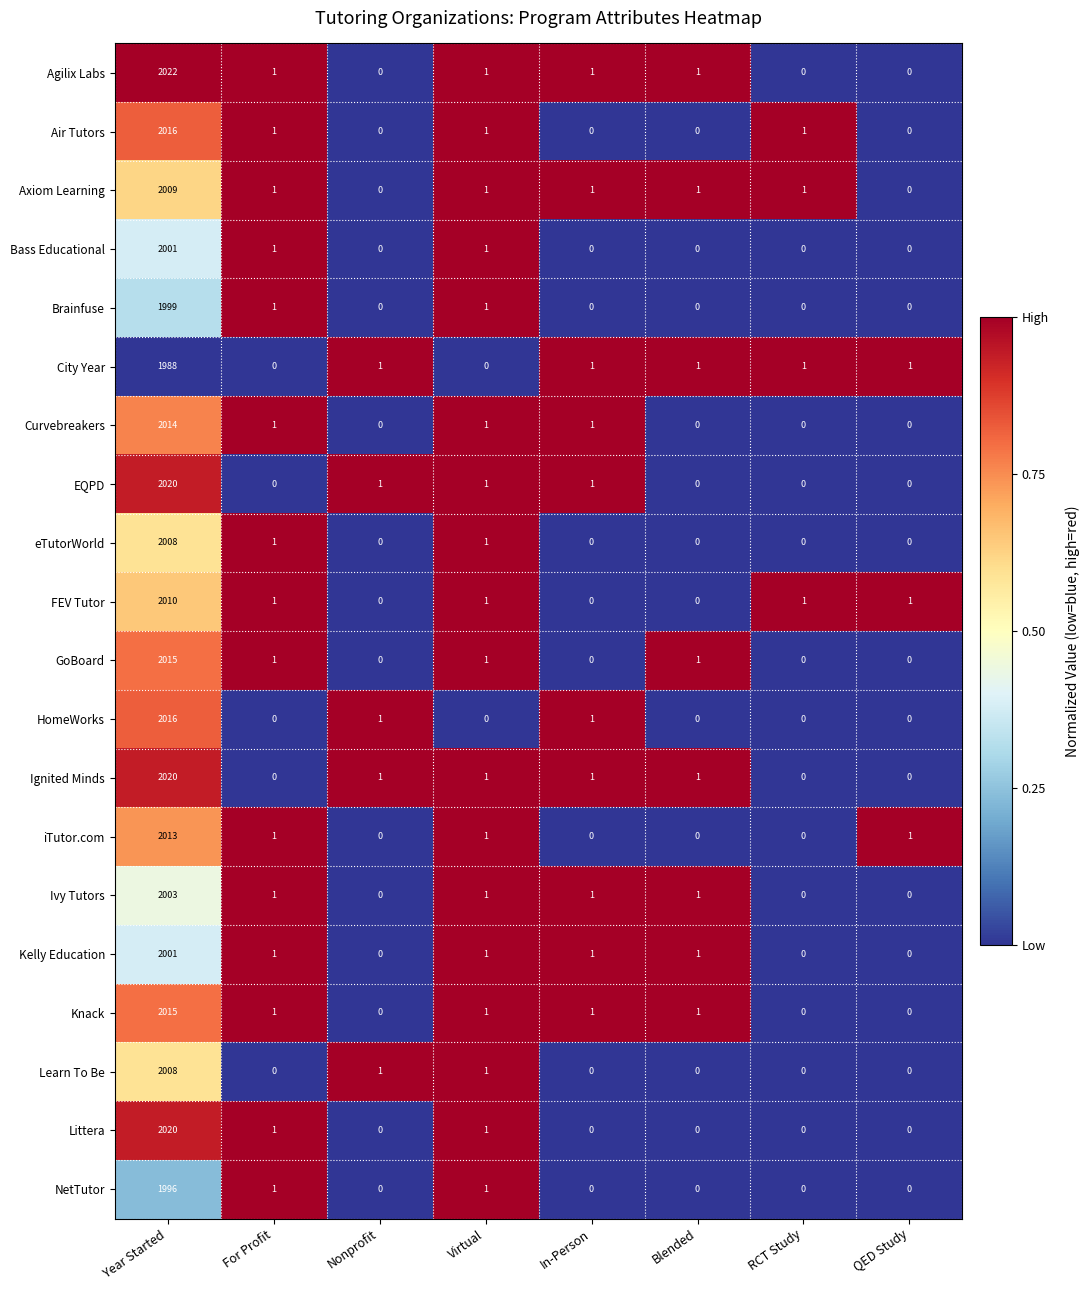

Which series has the widest spread of values?

Agilix Labs